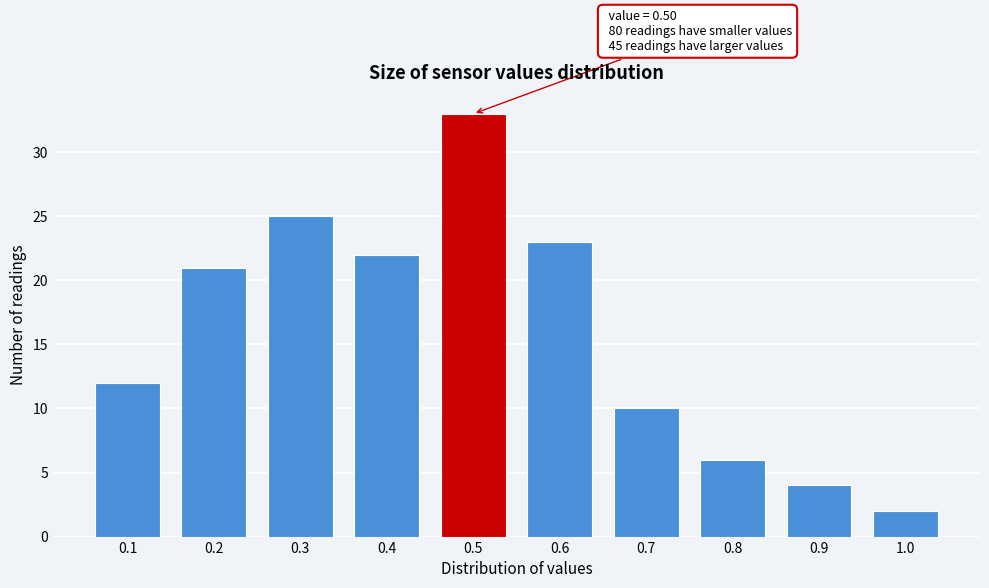

Reading left to right, what are all the values shown in this chart?

12	21	25	22	33	23	10	6	4	2